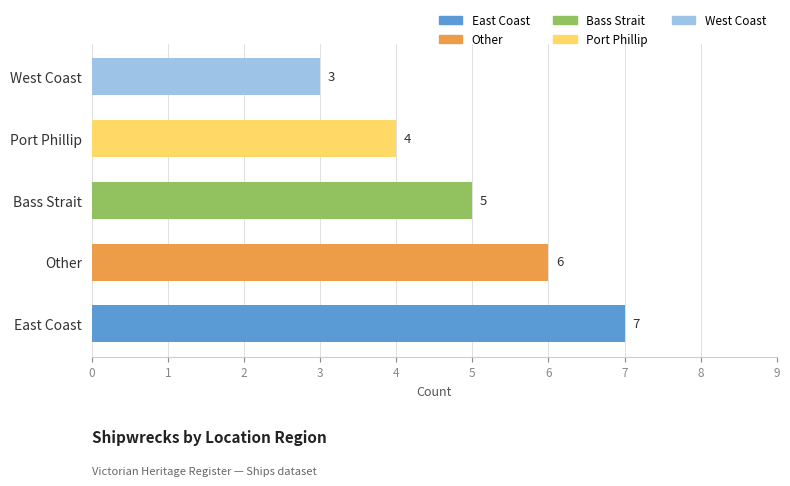

Reading bottom to top, what are all the values shown in this chart?

East Coast=7	Other=6	Bass Strait=5	Port Phillip=4	West Coast=3